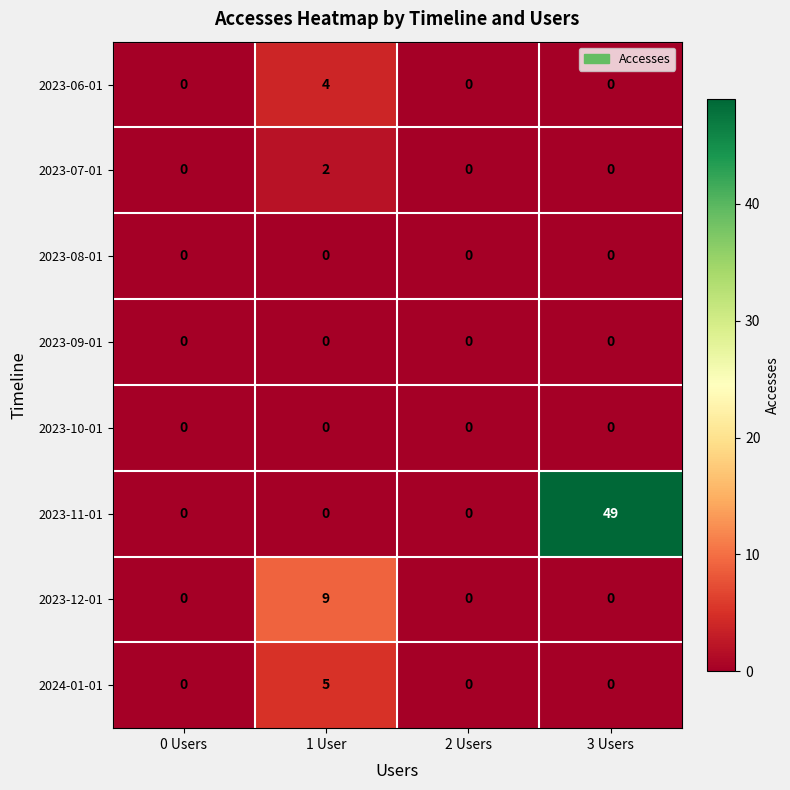

The value of 2023-10-01 at 3 Users is 0. True or false?

True